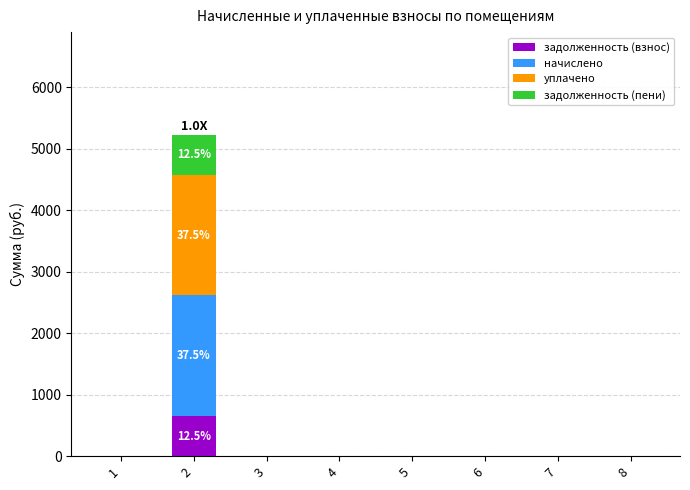

What is the highest value of the задолженность (взнос) series?

653.8